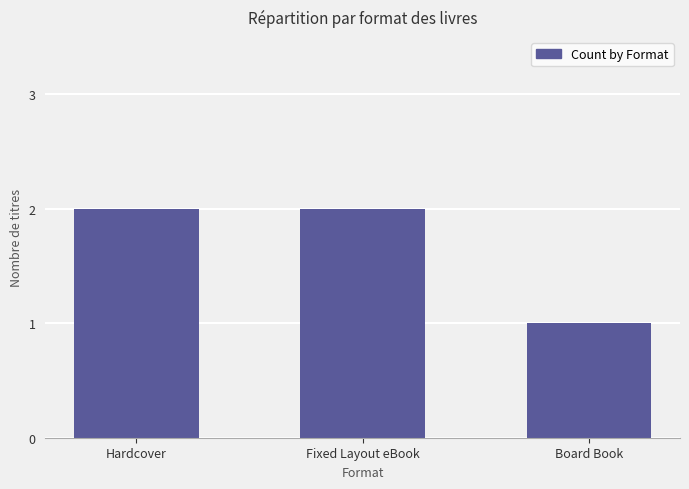

What is the average value?

2